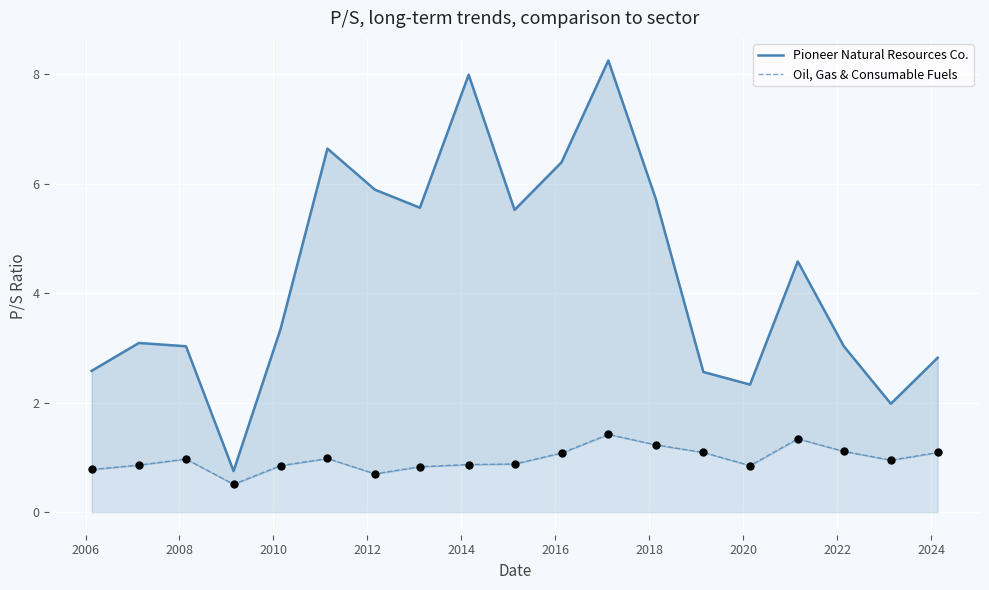

At how many categories does at least one series exceed 5?

8